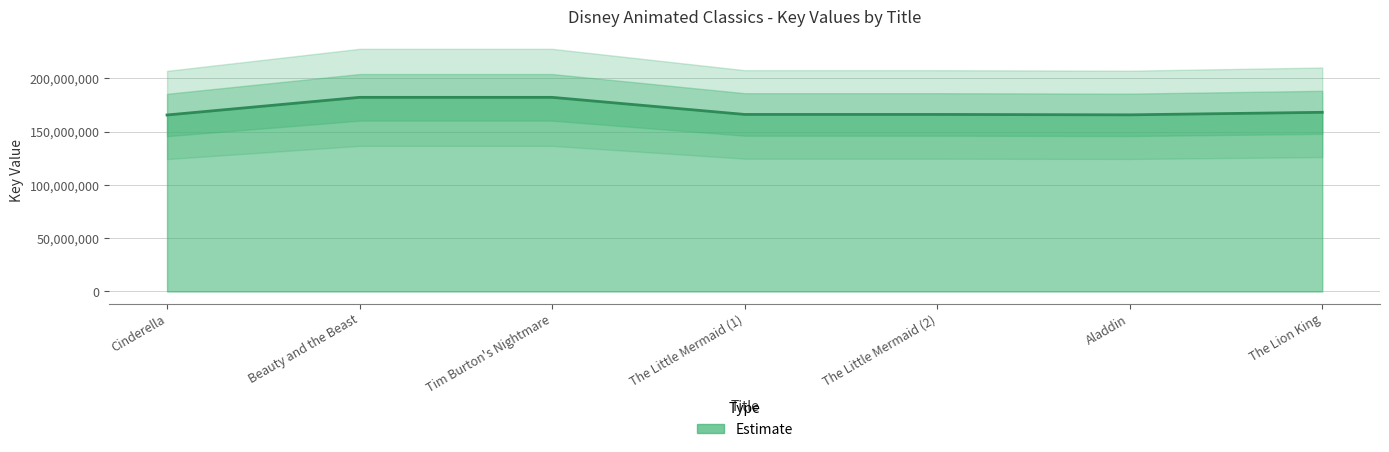

True or false: there are more than 1 points higher than both neighbors.

False